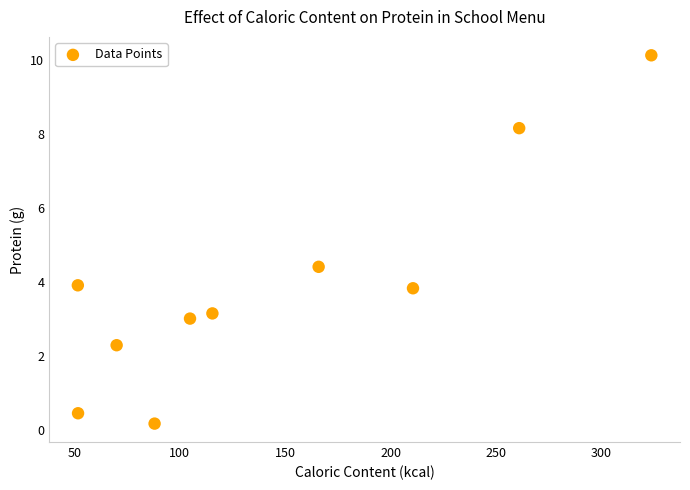

What Y value in the scatter plot is closest to 5?

4.4